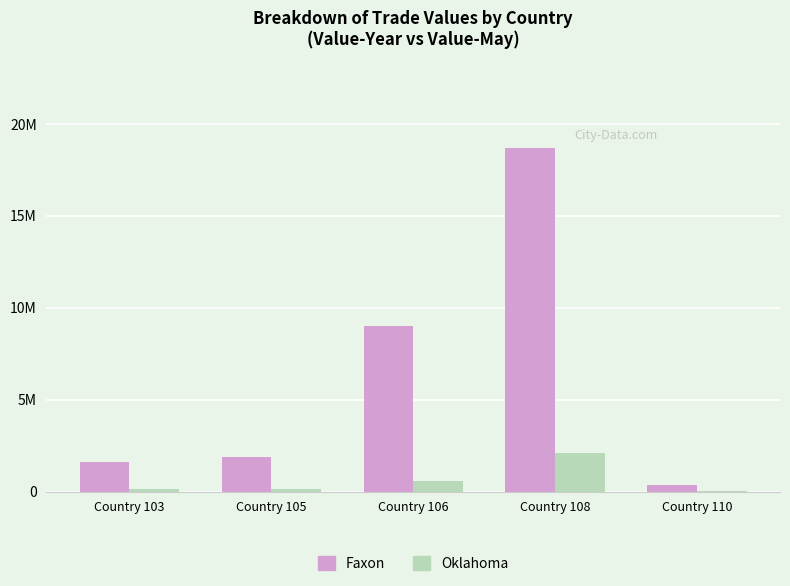

What are all the series names shown in the legend?

Faxon, Oklahoma